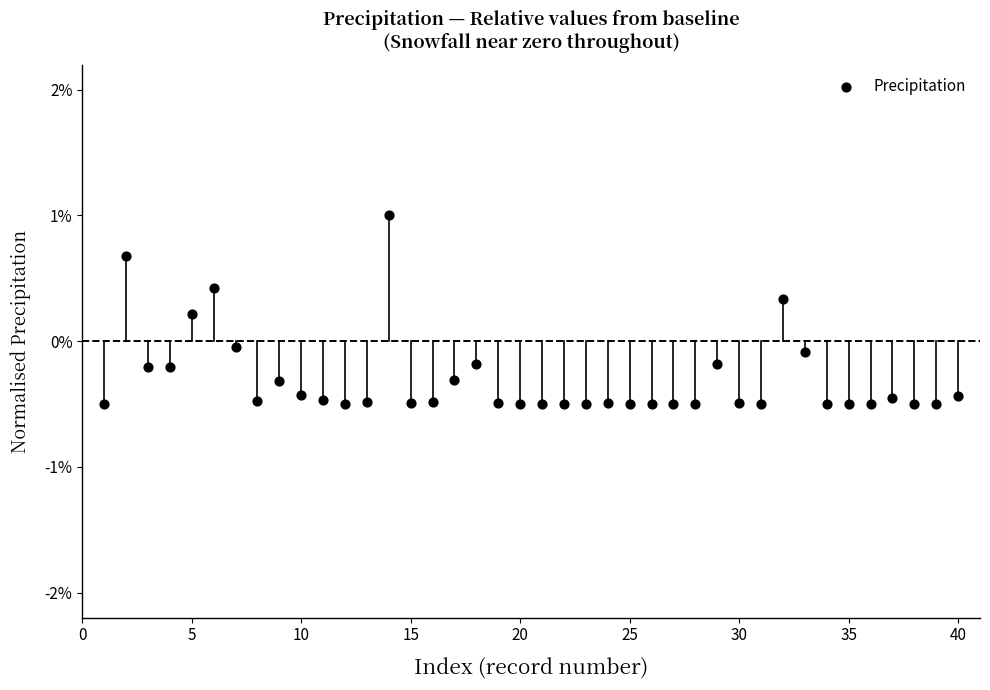

What is the range of X values (max minus min)?

39.0